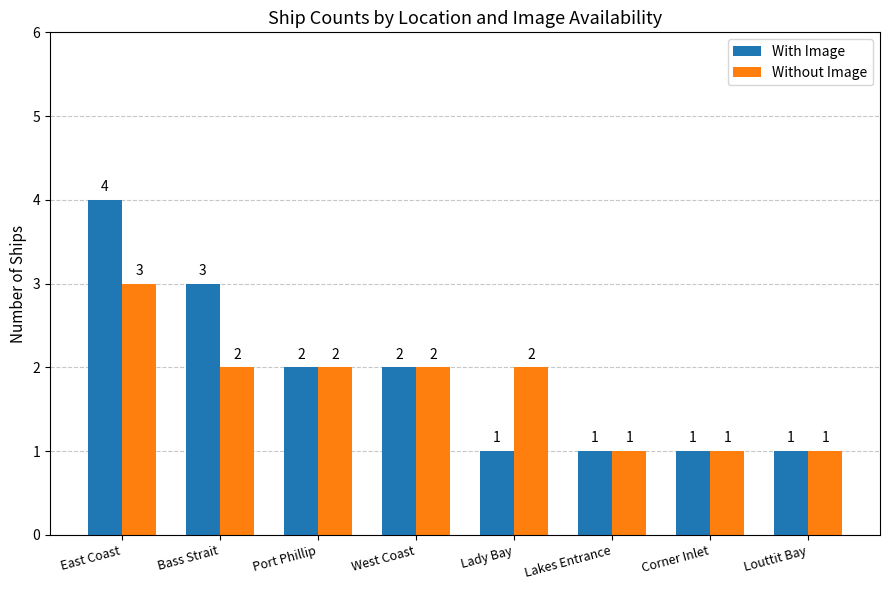

What is the total value across all series at West Coast?

4